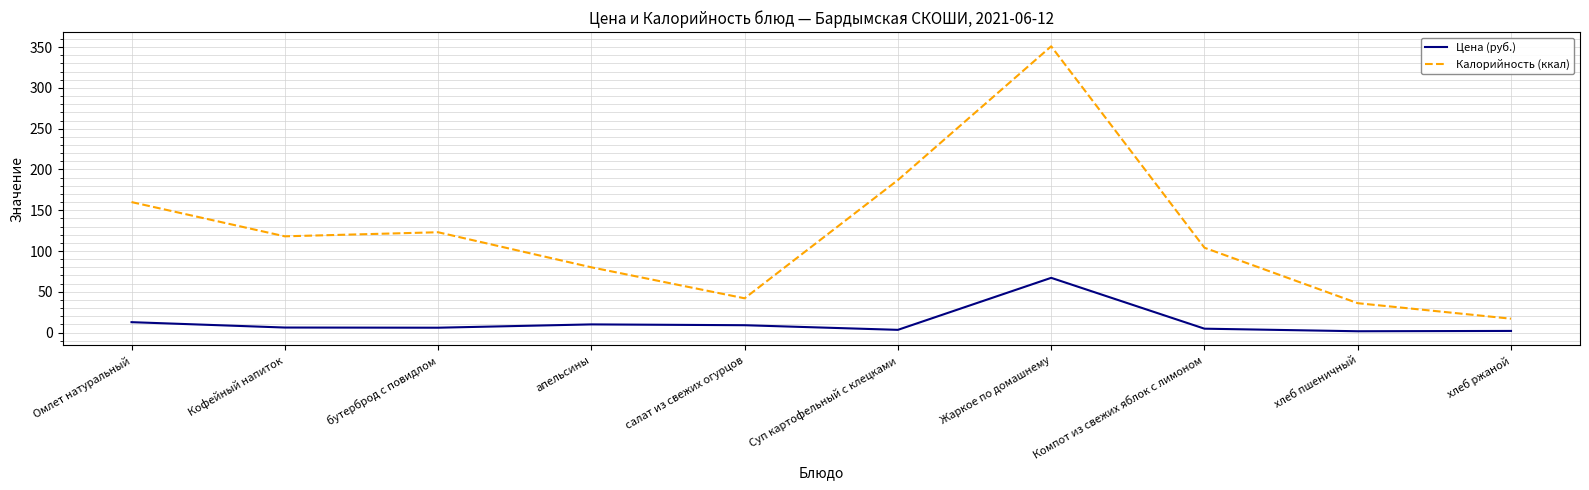

True or false: Цена (руб.) and Калорийность (ккал) intersect in this chart.

False